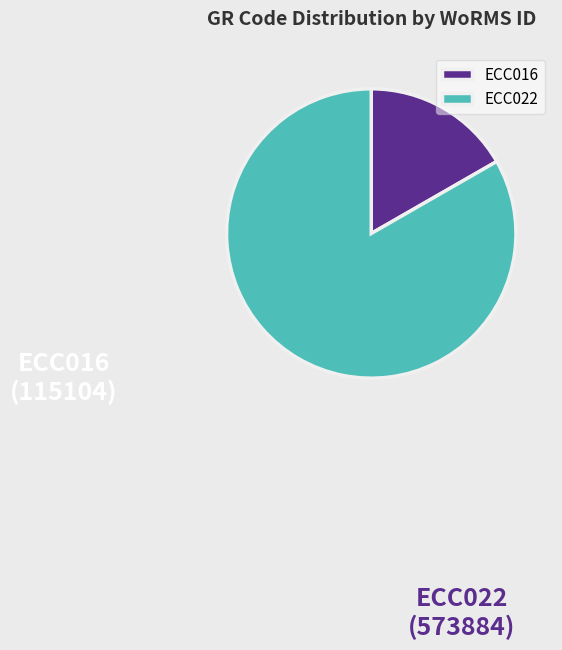

Approximately how many times larger is the value at ECC016 compared to ECC022?

0.2